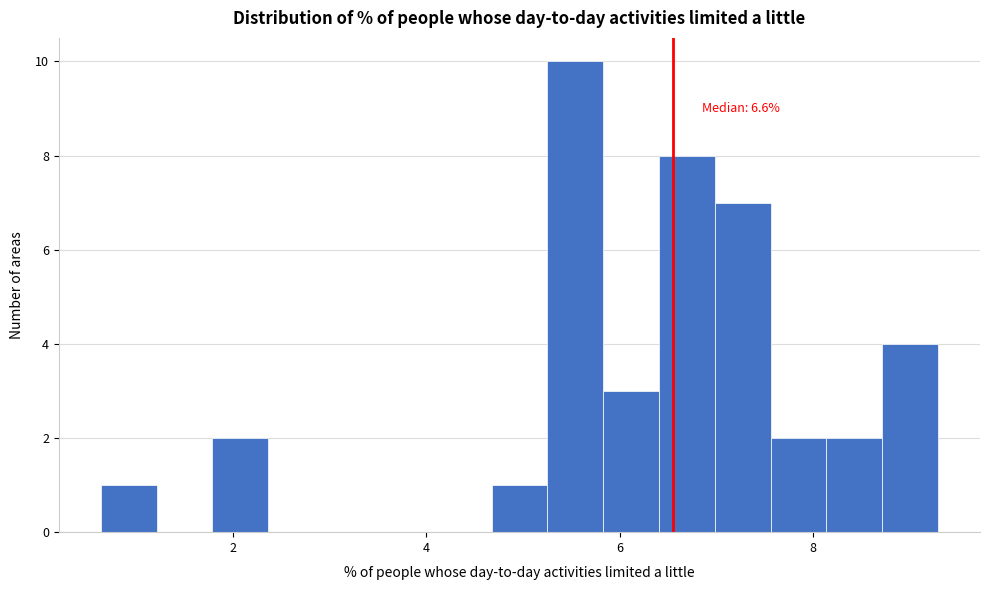

Around what value on the x-axis is the tallest bar? Give the approximate position of its centre, as read against the axis.

5.6